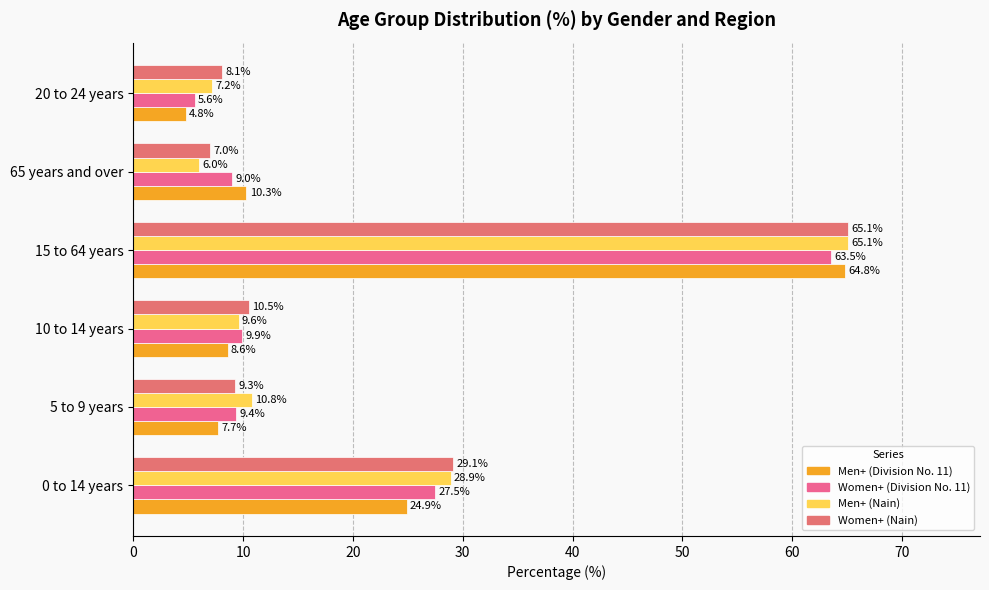

Rank the categories by Men+ (Division No. 11) value from highest to lowest.

15 to 64 years, 0 to 14 years, 65 years and over, 10 to 14 years, 5 to 9 years, 20 to 24 years